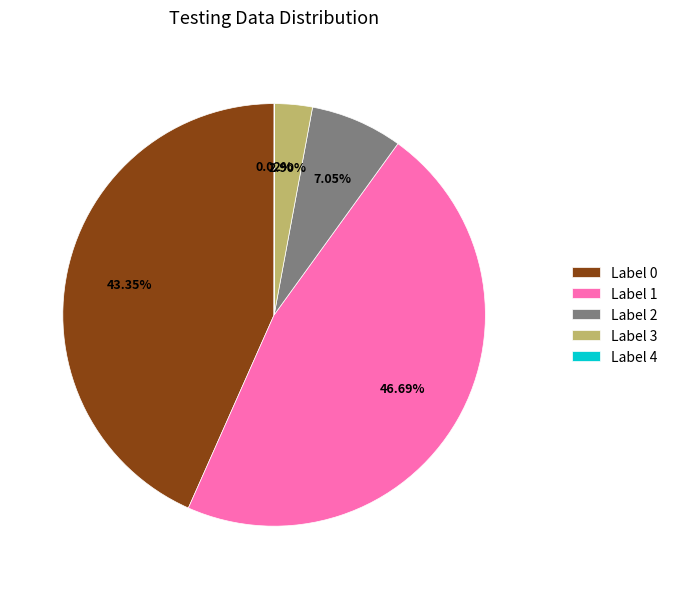

Does Label 3 represent more than half of the total?

No